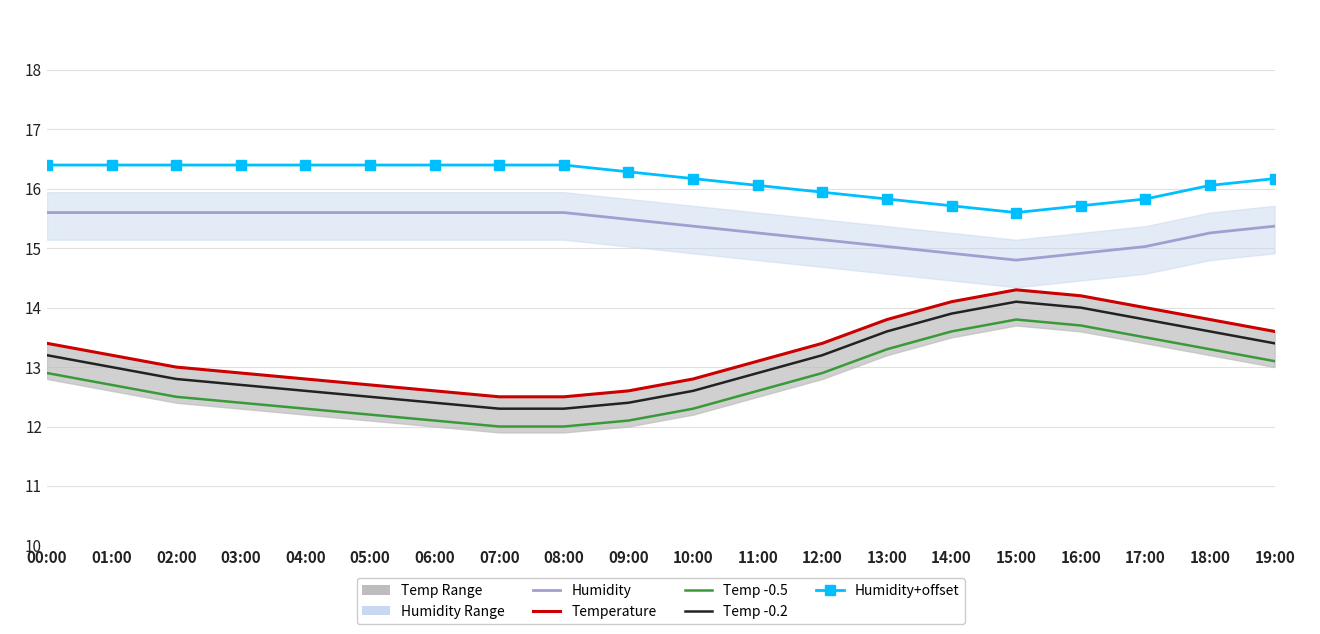

How many values in the Temp Shifted -0.5 series exceed 12?

18